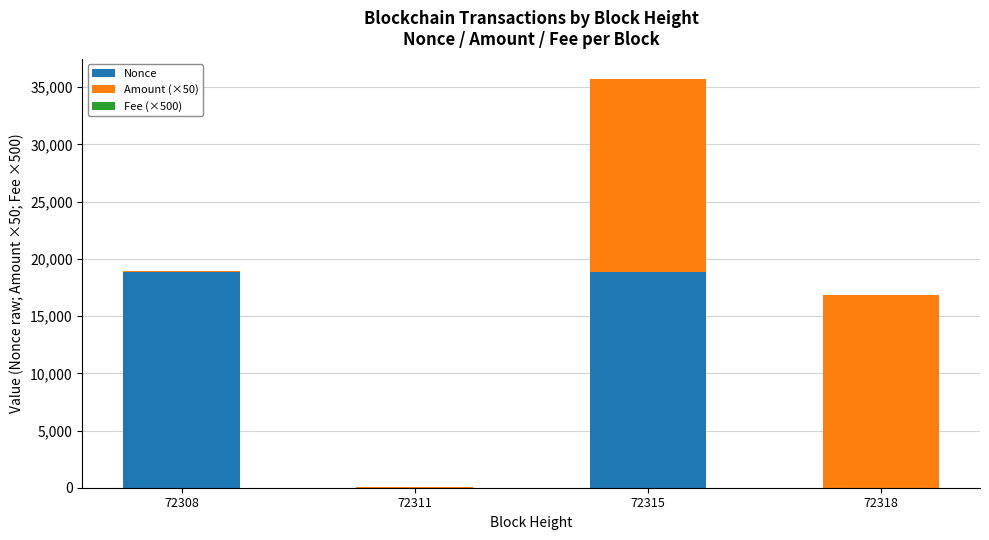

What is the highest value of the Nonce series?

18820